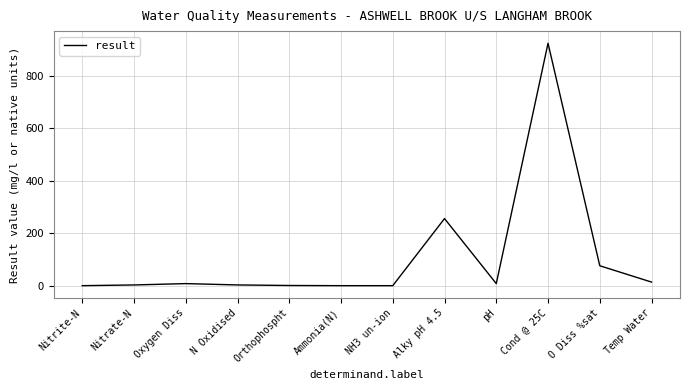

What position from the right is Nitrite-N?

12